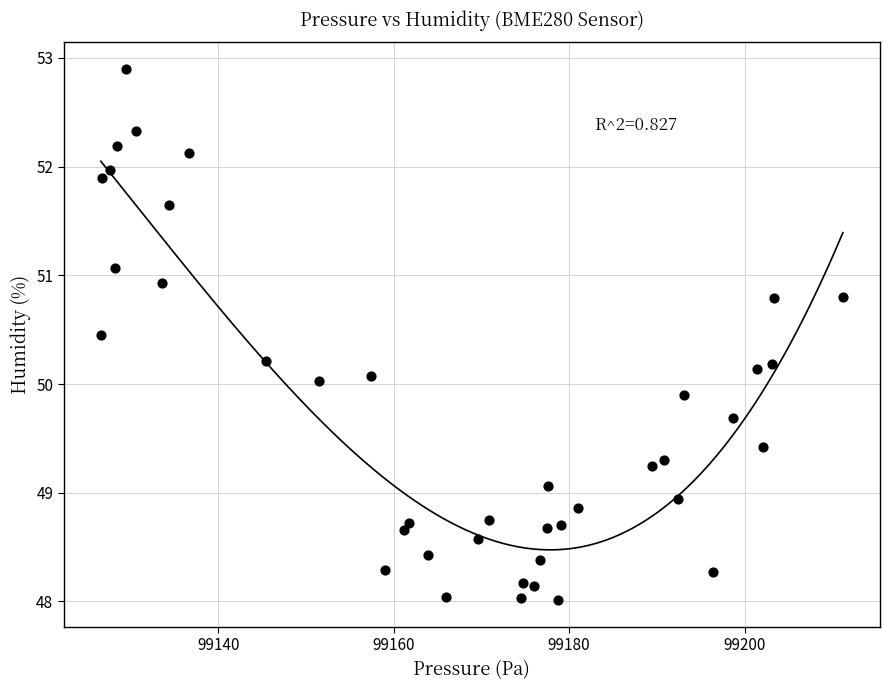

What is the range of X values (max minus min)?

84.6